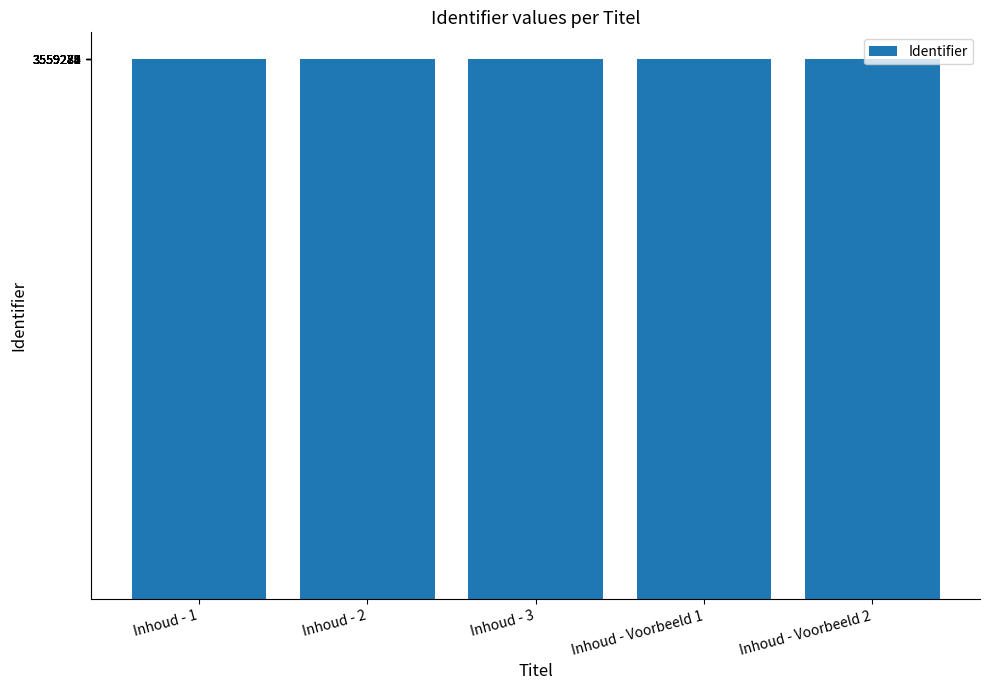

What is the change in value from Inhoud - Voorbeeld 1 to Inhoud - Voorbeeld 2?

+2